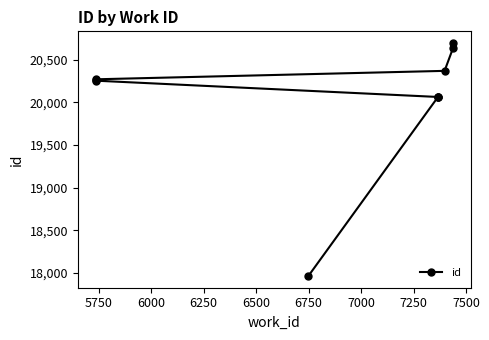

Reading right to left, list all the values displayed in this chart.

20698	20643	20371	20272	20261	20256	20065	20060	20059	17964